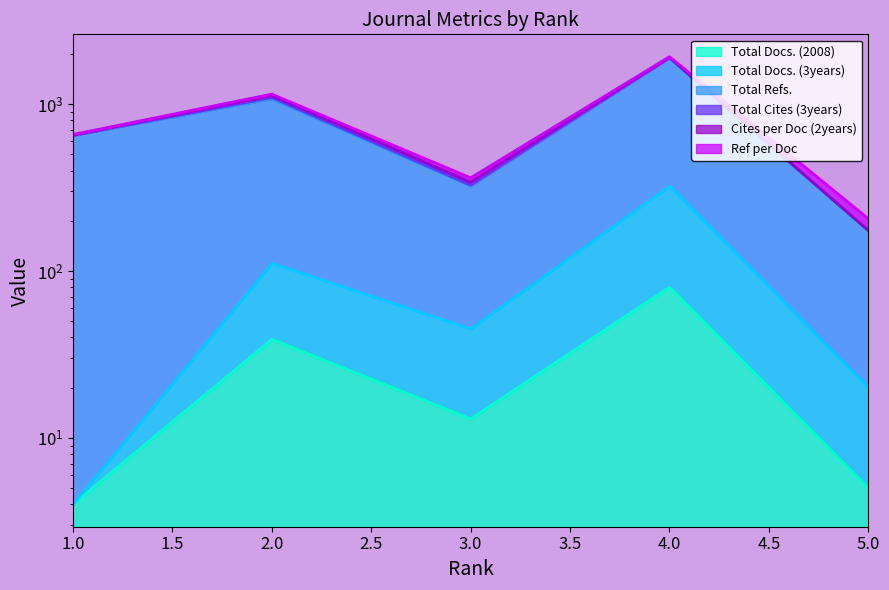

Where is Total Docs. (3years) nearest to the value 163?

2